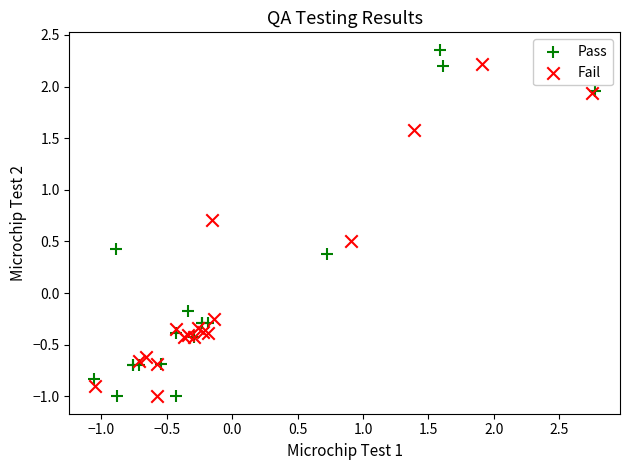

Which series reaches the maximum Y coordinate?

Pass